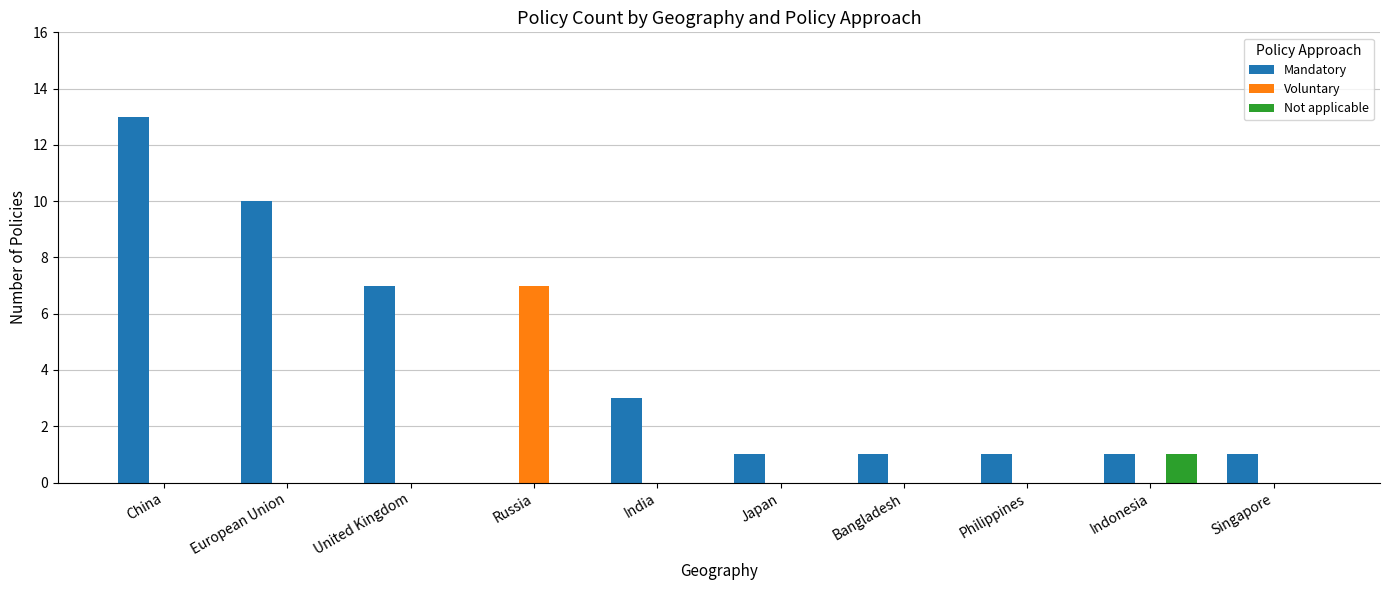

At which category is the sum across all series the highest?

China